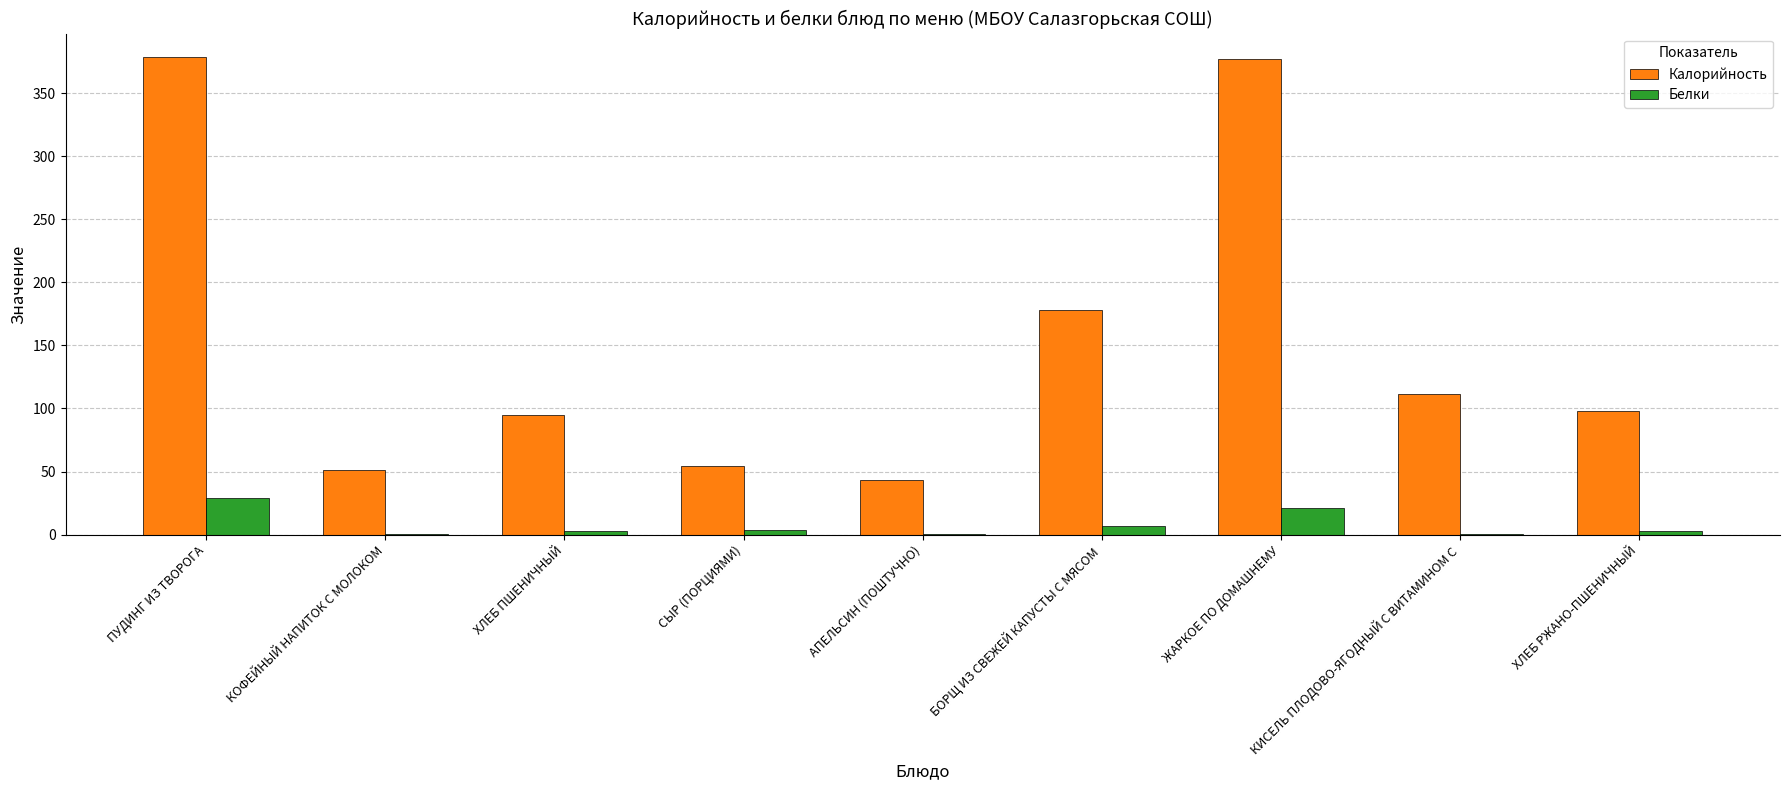

What is the maximum value shown in the chart?

378.2